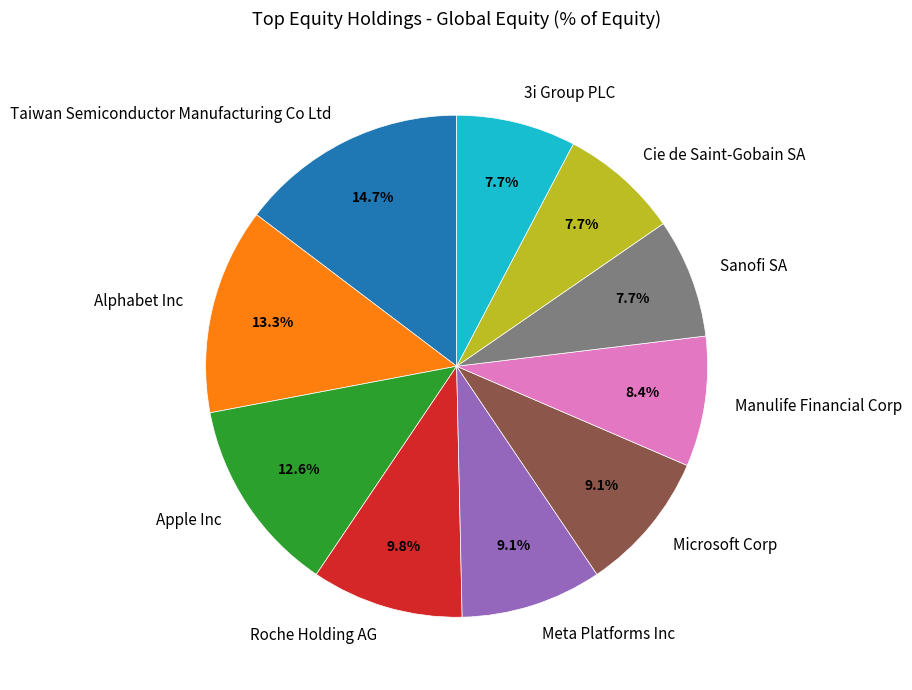

Between Apple Inc and Meta Platforms Inc, which is larger?

Apple Inc